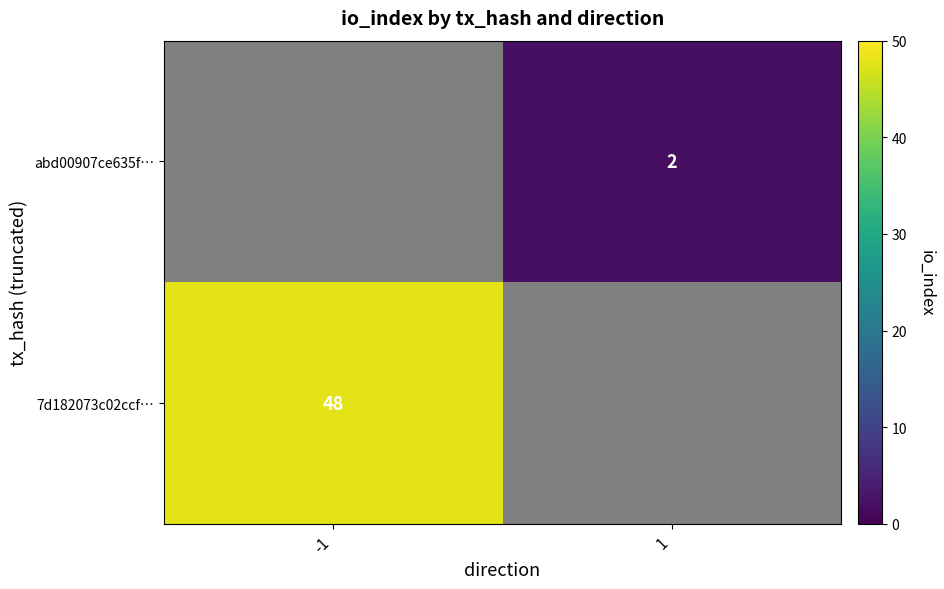

Which label corresponds to the smallest value in the chart?

1